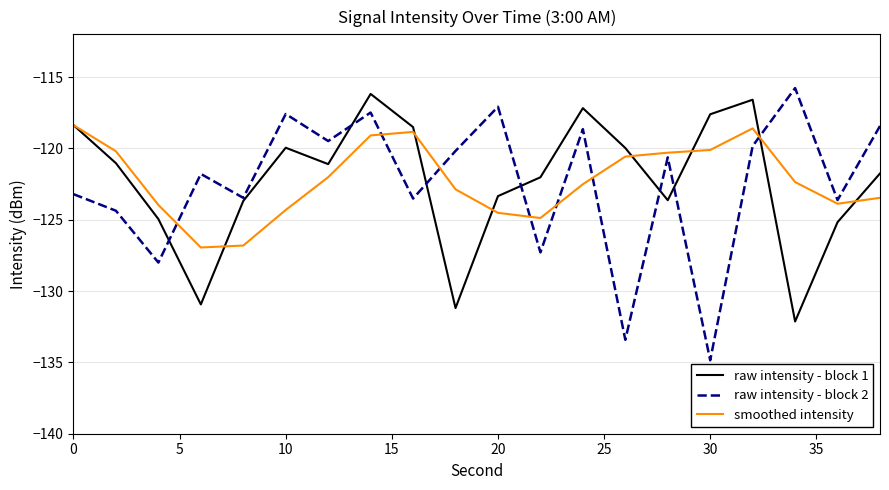

Which series has the largest range (max minus min)?

raw intensity - block 2